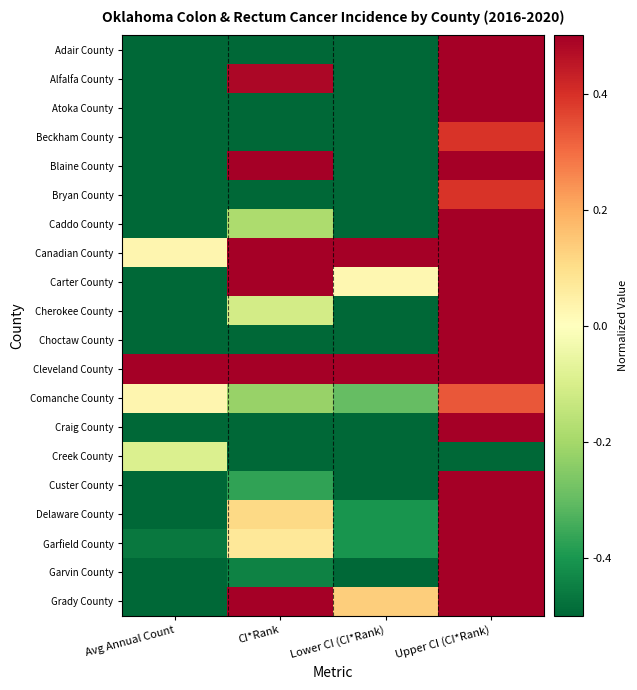

What is the spread (max minus min) of values at Avg Annual Count?

2.0